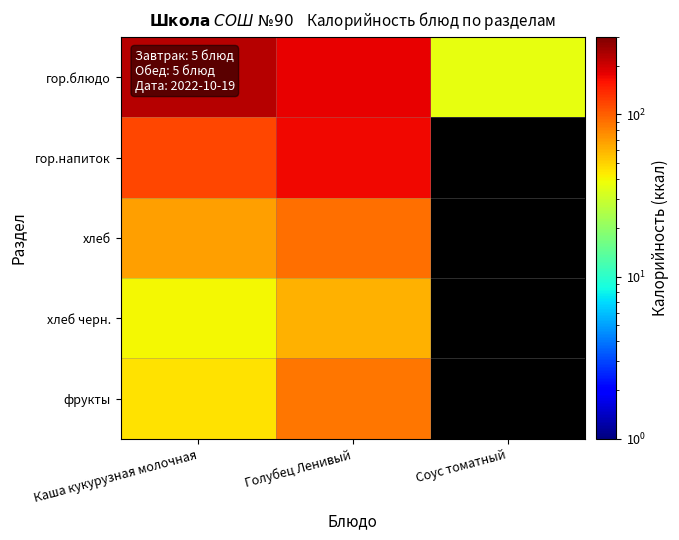

What is the difference between the maximum and minimum values in the хлеб черн. series?

20.2